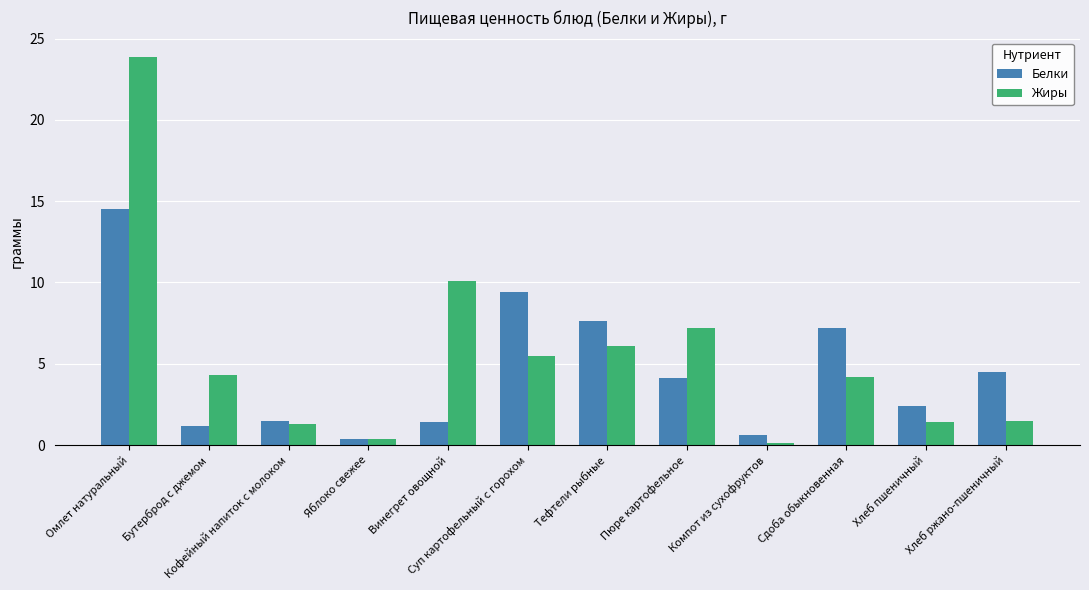

What is the average value of the Белки series?

4.6